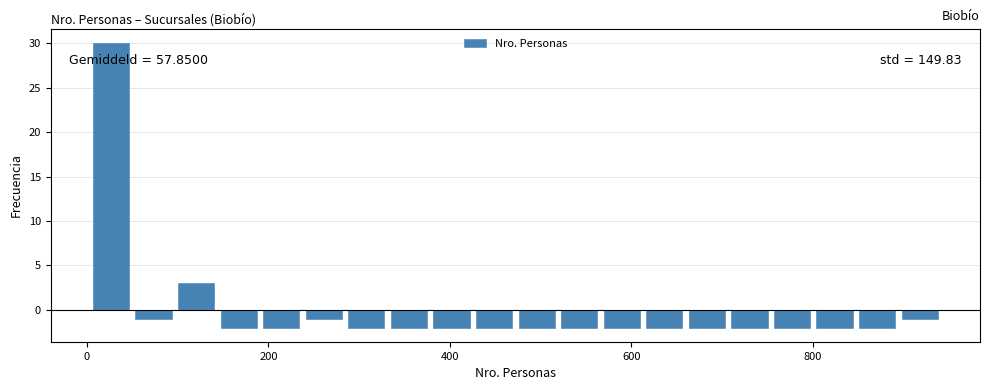

Read against the x-axis, roughly where is the centre of the tallest bar?

20